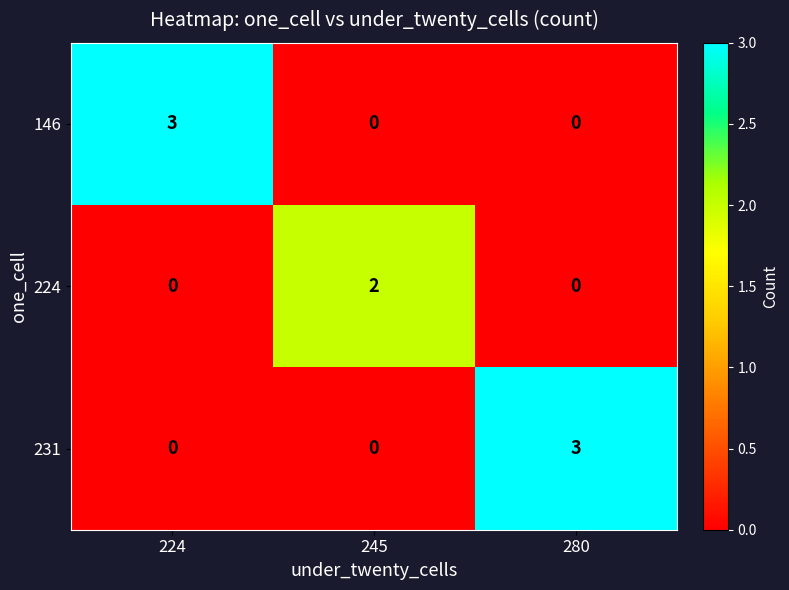

Reading left to right, what are all the values shown in this chart?

146: 3	0	0
224: 0	2	0
231: 0	0	3